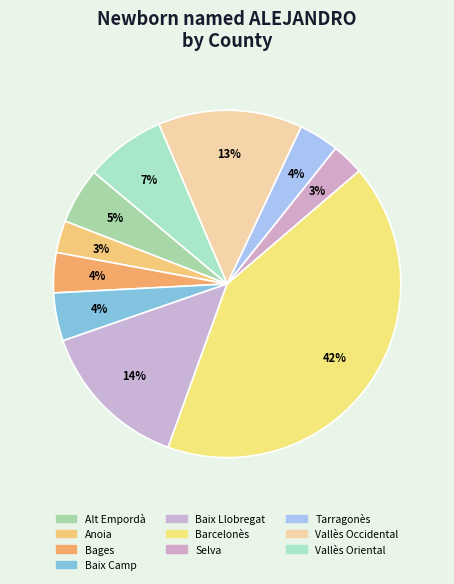

What is the smallest slice in the pie chart?

Anoia